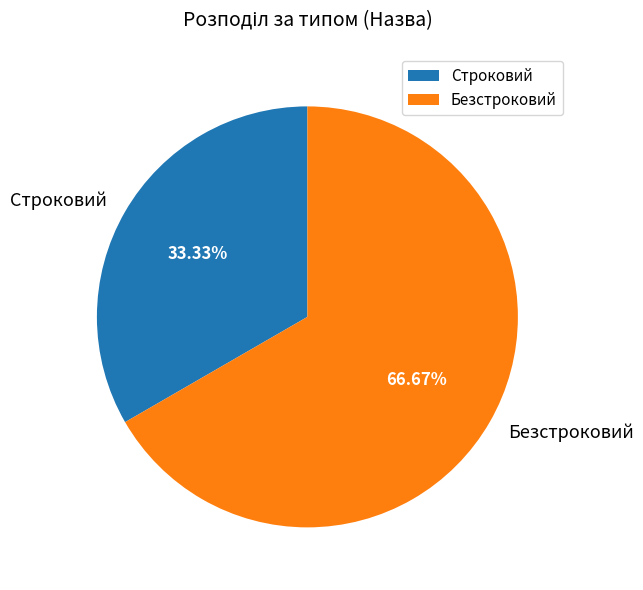

To the nearest percent, what portion does Безстроковий represent?

67%